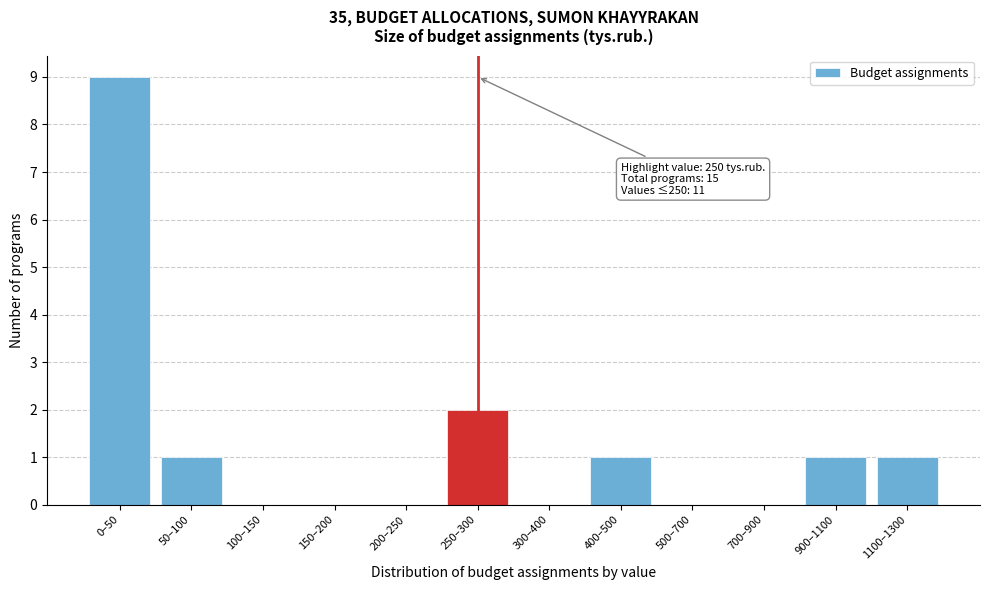

Reading left to right, what are all the values shown in this chart?

0–50=9	50–100=1	100–150=0	150–200=0	200–250=0	250–300=2	300–400=0	400–500=1	500–700=0	700–900=0	900–1100=1	1100–1300=1